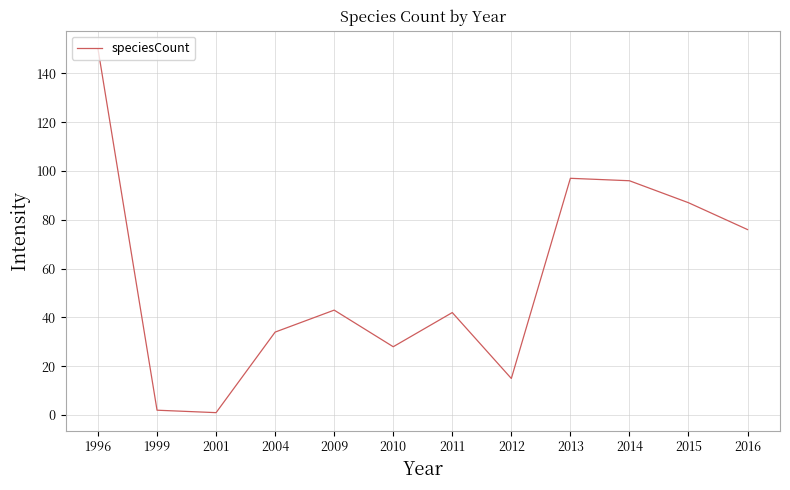

How many values are below 43?

6